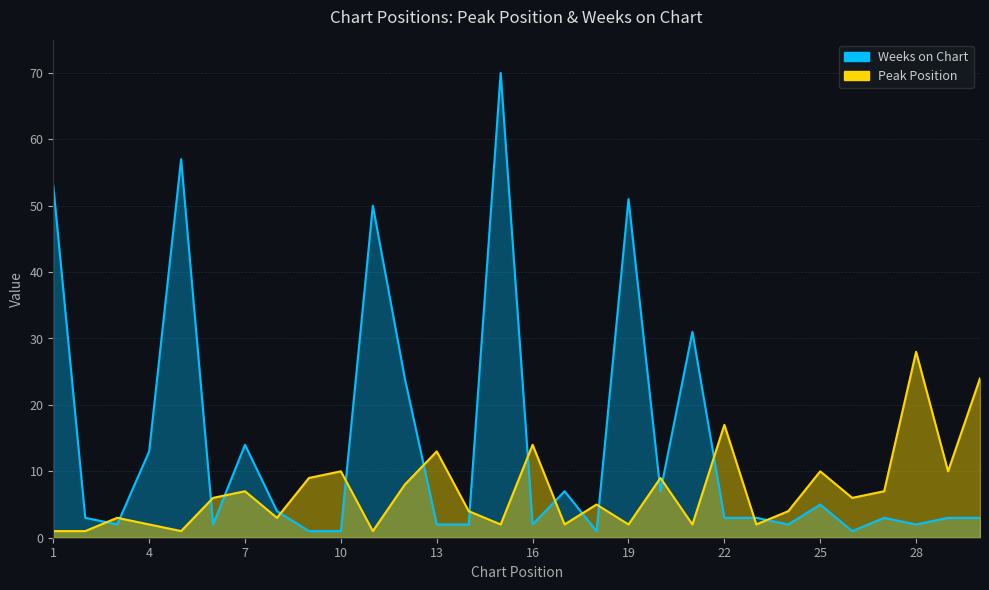

What is the sum of all Peak Position values?

213